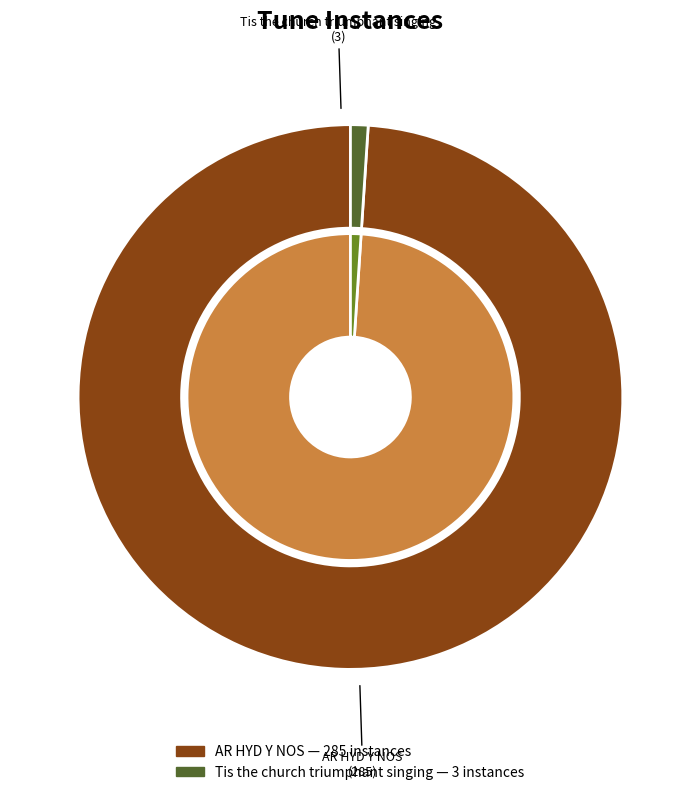

What portion of the pie excludes Tis the church triumphant singing?

99.0%